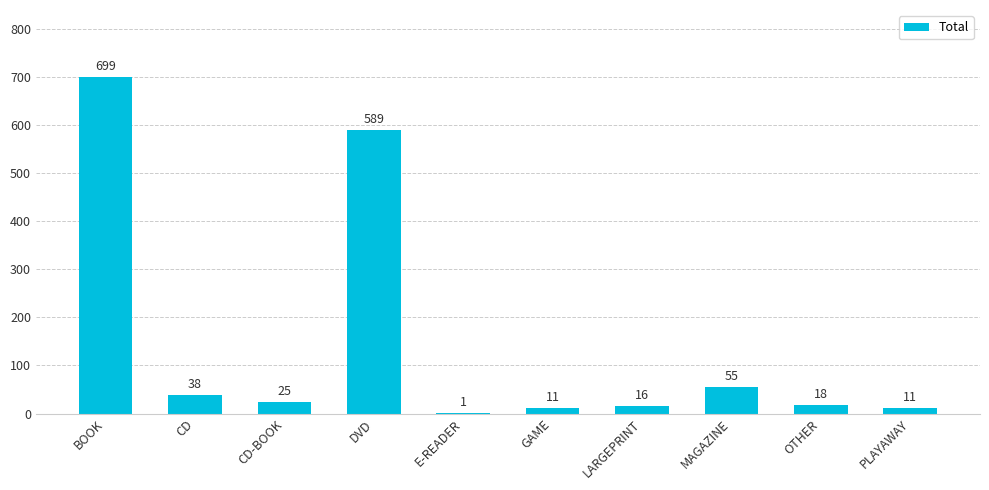

What is the greatest value displayed?

699